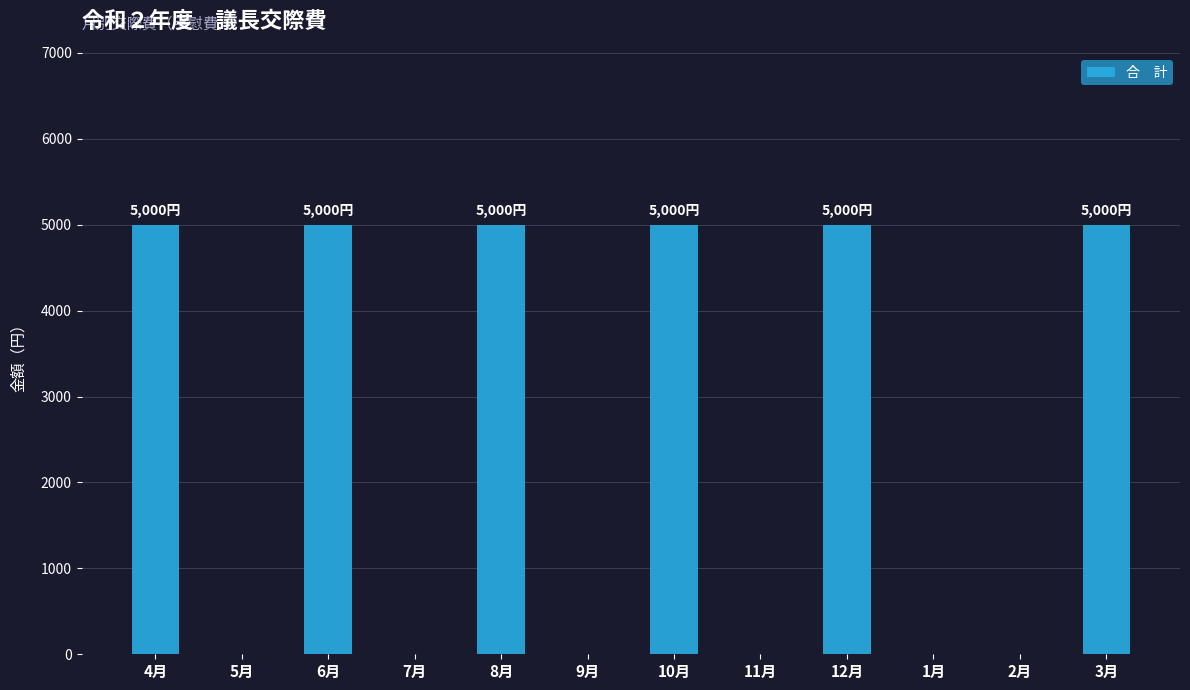

What is the change in value from 5月 to 3月?

+5000